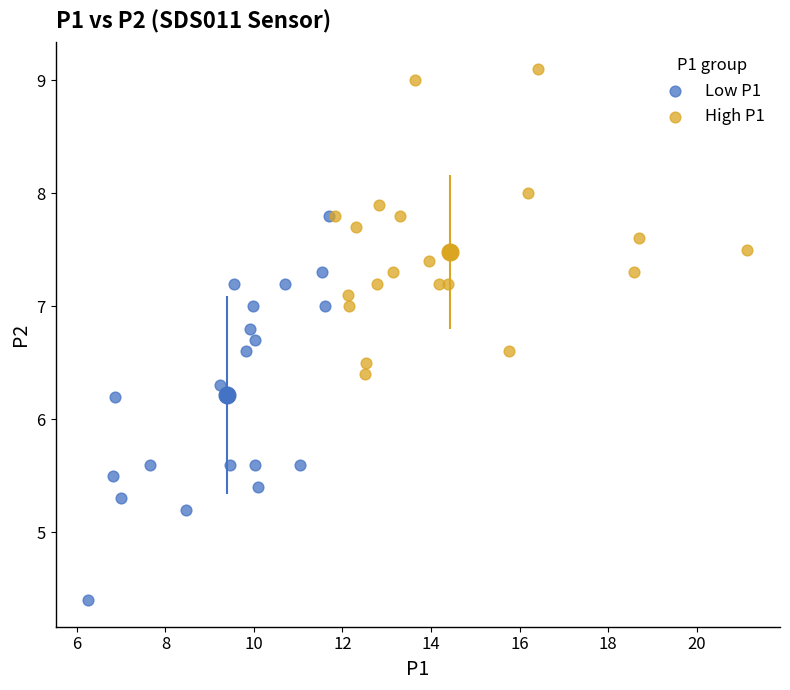

What are all the series names shown in the legend?

Low P1, High P1